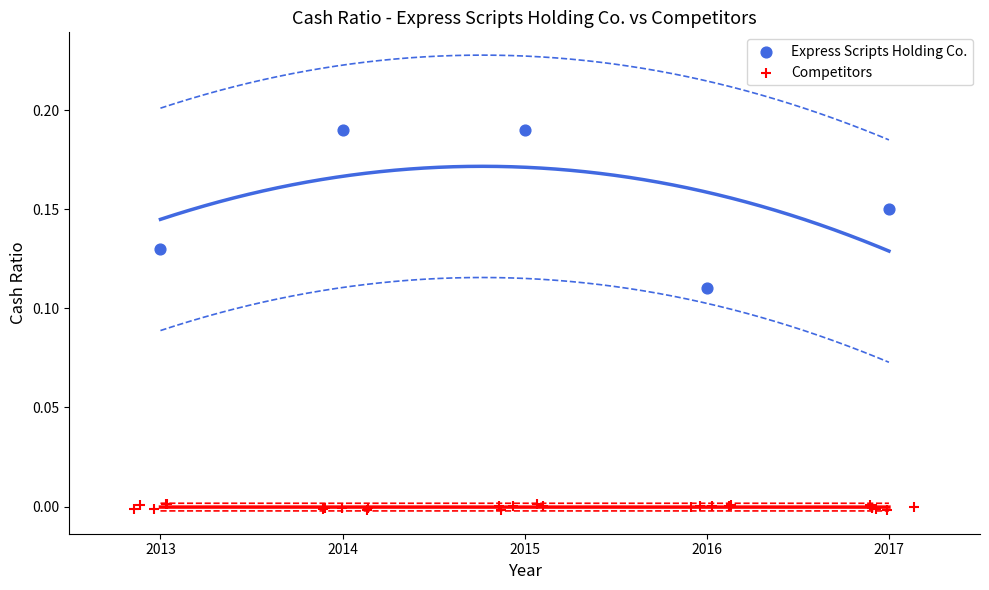

What are all the series names shown in the legend?

Express Scripts Holding Co., Competitors